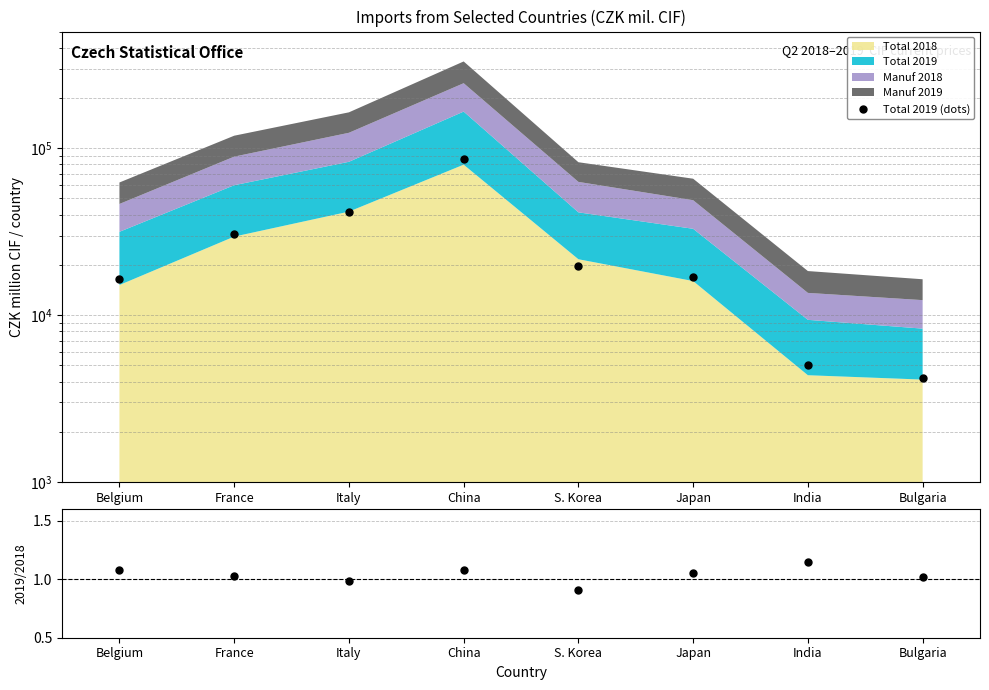

What is the difference between the Total 2019 (dots) values at France and China?

55600.0